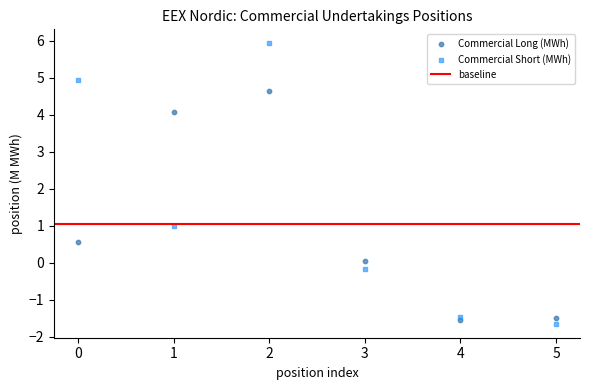

In the Commercial Short (MWh) series, what Y value is closest to 2?

1.0